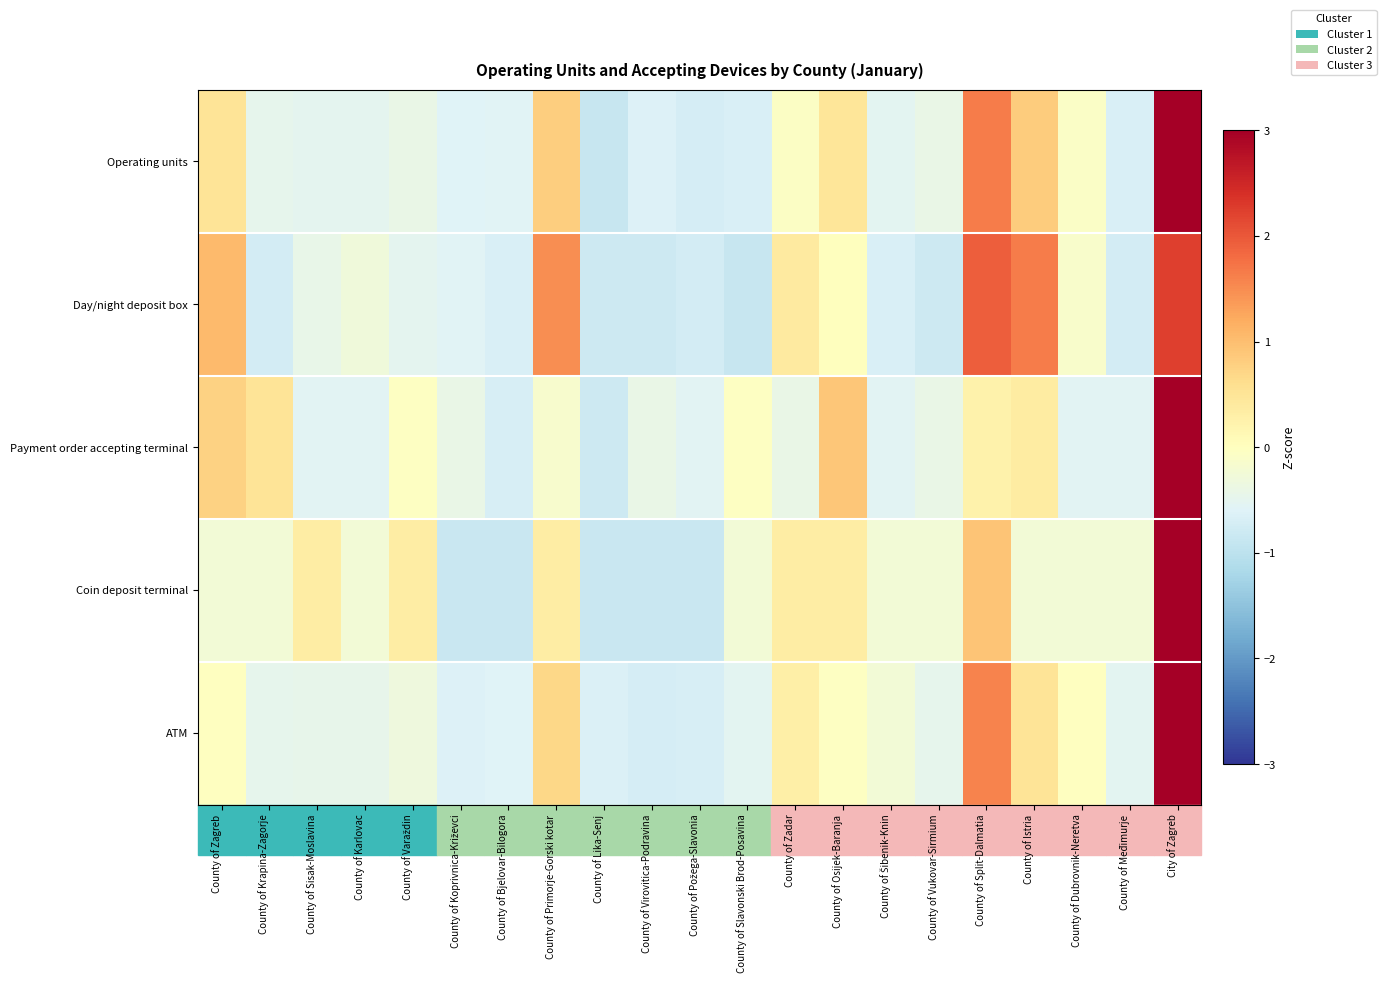

At which category is the sum across all series the highest?

City of Zagreb